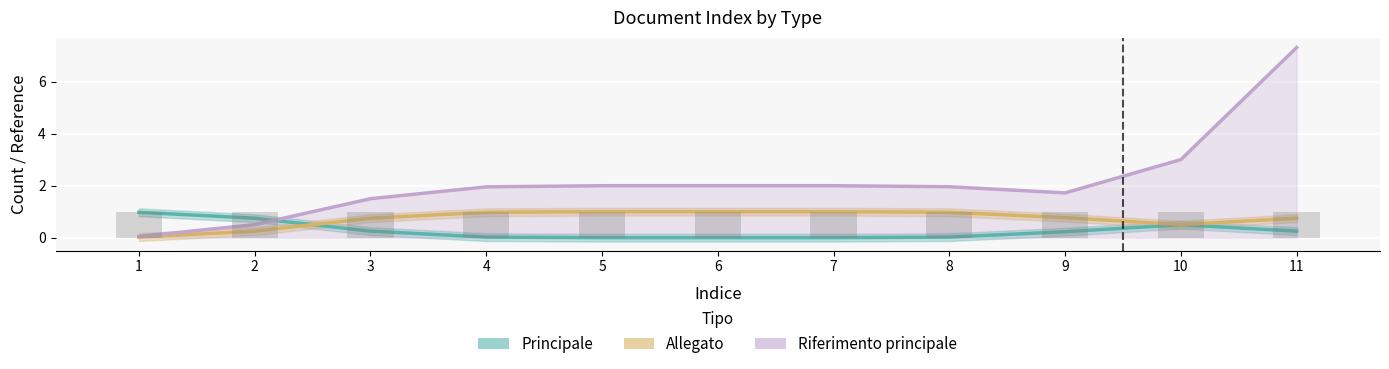

What is the value of the Riferimento principale bar at the 7th from the left?

2.0